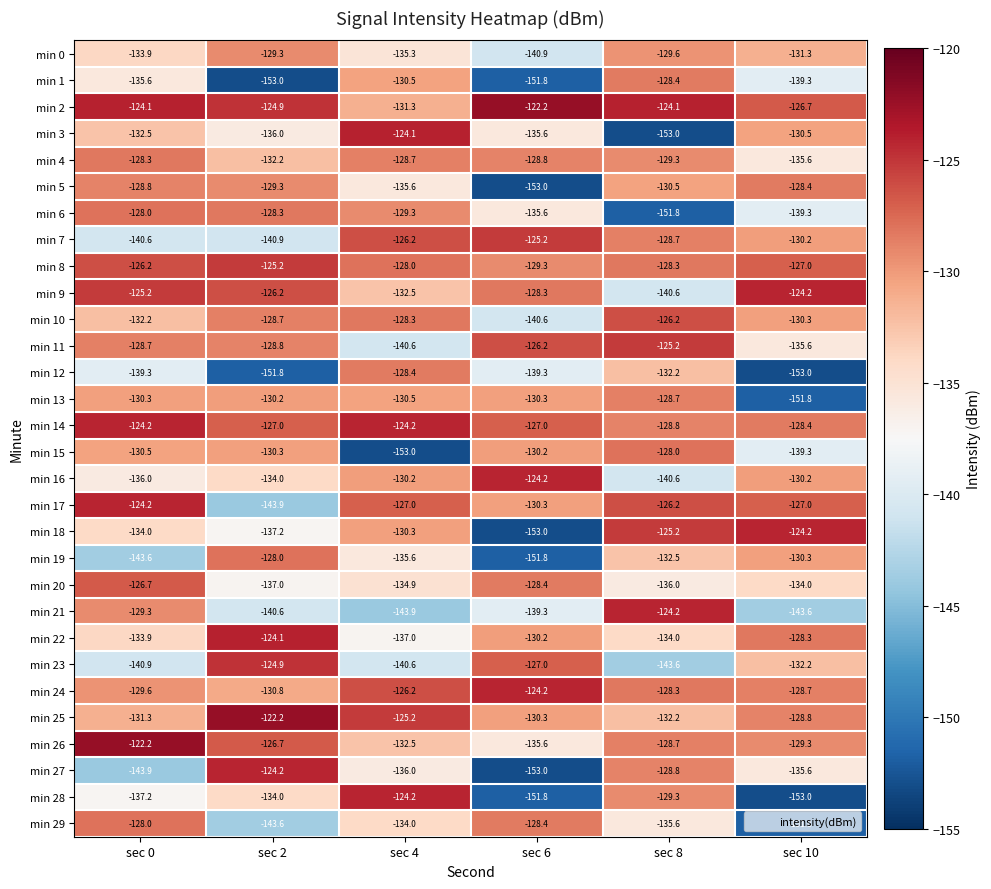

The min 22 series shows -134.0 at sec 8. True or false?

True